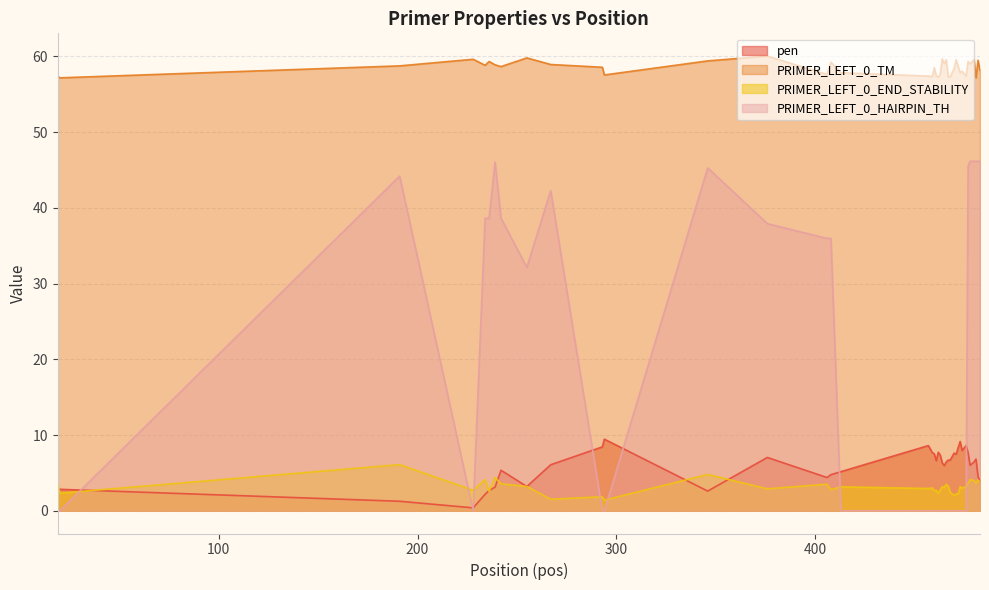

What are all the series names shown in the legend?

pen, PRIMER_LEFT_0_TM, PRIMER_LEFT_0_END_STABILITY, PRIMER_LEFT_0_HAIRPIN_TH